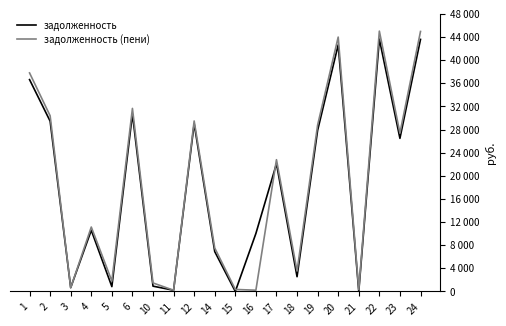

Reading right to left, what are all the values shown in this chart?

задолженность: 24=43583.0	23=26473.5	22=43641.9	21=0.0	20=42640.8	19=27859.0	18=2545.0	17=22086.1	16=10021.3	15=0.3	14=6888.1	12=28997.0	11=206.0	10=910.2	6=30684.8	5=831.9	4=10573.5	3=658.8	2=29448.0	1=36633.4
задолженность (пени): 24=44959.4	23=27388.6	22=45020.2	21=301.9	20=43987.4	19=28770.4	18=3527.1	17=22783.6	16=213.3	15=342.1	14=7507.5	12=29479.1	11=205.4	10=1466.3	6=31653.8	5=1799.1	4=11137.1	3=629.7	2=30378.0	1=37790.3